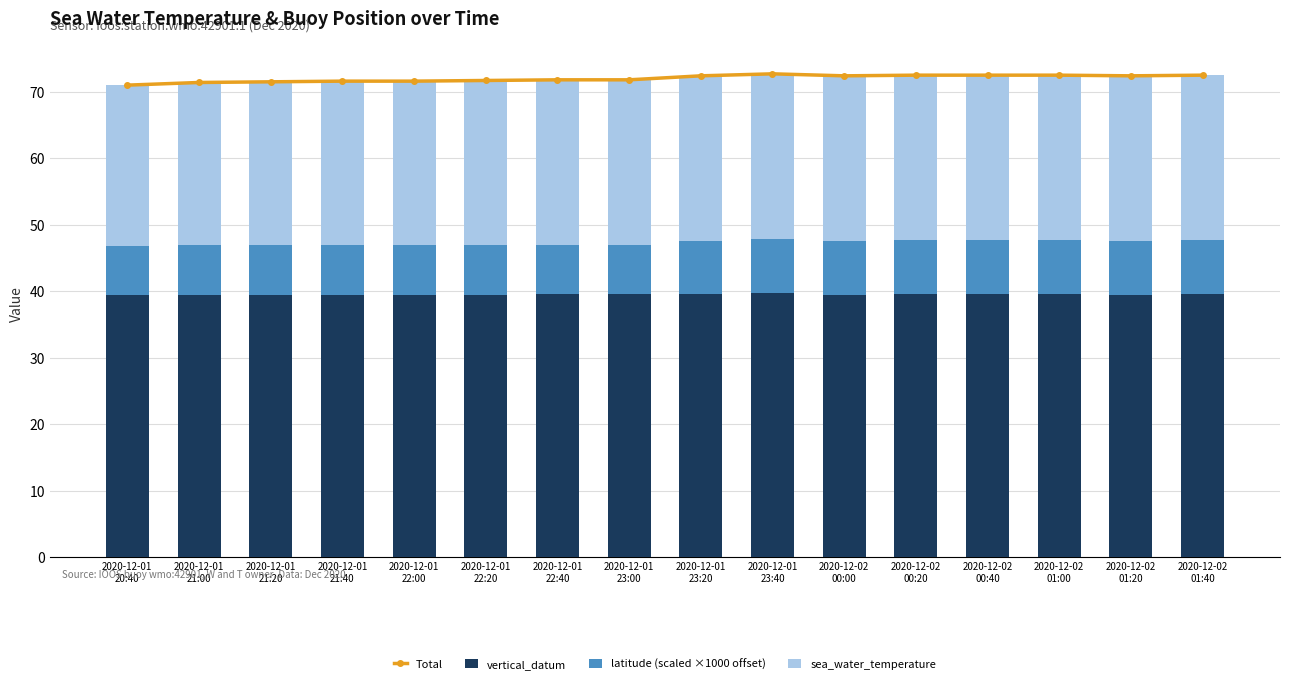

Reading left to right, what are all the values shown in this chart?

Total: 2020-12-01
20:40=71.0	2020-12-01
21:00=71.4	2020-12-01
21:20=71.5	2020-12-01
21:40=71.6	2020-12-01
22:00=71.6	2020-12-01
22:20=71.7	2020-12-01
22:40=71.8	2020-12-01
23:00=71.8	2020-12-01
23:20=72.4	2020-12-01
23:40=72.7	2020-12-02
00:00=72.4	2020-12-02
00:20=72.5	2020-12-02
00:40=72.5	2020-12-02
01:00=72.5	2020-12-02
01:20=72.4	2020-12-02
01:40=72.5
vertical_datum: 2020-12-01
20:40=39.4	2020-12-01
21:00=39.5	2020-12-01
21:20=39.5	2020-12-01
21:40=39.5	2020-12-01
22:00=39.5	2020-12-01
22:20=39.5	2020-12-01
22:40=39.6	2020-12-01
23:00=39.6	2020-12-01
23:20=39.6	2020-12-01
23:40=39.8	2020-12-02
00:00=39.5	2020-12-02
00:20=39.6	2020-12-02
00:40=39.6	2020-12-02
01:00=39.6	2020-12-02
01:20=39.5	2020-12-02
01:40=39.6
latitude (scaled ×1000 offset): 2020-12-01
20:40=7.4	2020-12-01
21:00=7.4	2020-12-01
21:20=7.4	2020-12-01
21:40=7.4	2020-12-01
22:00=7.4	2020-12-01
22:20=7.4	2020-12-01
22:40=7.4	2020-12-01
23:00=7.4	2020-12-01
23:20=8.0	2020-12-01
23:40=8.1	2020-12-02
00:00=8.1	2020-12-02
00:20=8.1	2020-12-02
00:40=8.1	2020-12-02
01:00=8.1	2020-12-02
01:20=8.1	2020-12-02
01:40=8.1
sea_water_temperature: 2020-12-01
20:40=24.2	2020-12-01
21:00=24.5	2020-12-01
21:20=24.6	2020-12-01
21:40=24.7	2020-12-01
22:00=24.7	2020-12-01
22:20=24.8	2020-12-01
22:40=24.8	2020-12-01
23:00=24.8	2020-12-01
23:20=24.8	2020-12-01
23:40=24.8	2020-12-02
00:00=24.8	2020-12-02
00:20=24.8	2020-12-02
00:40=24.8	2020-12-02
01:00=24.8	2020-12-02
01:20=24.8	2020-12-02
01:40=24.8